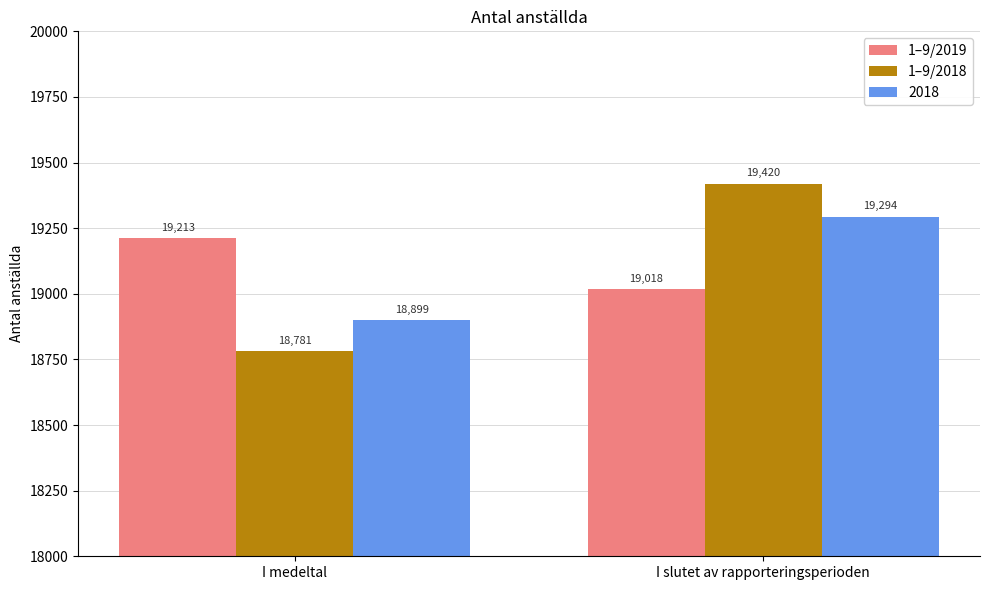

What is the difference between the maximum and minimum values in the 1–9/2019 series?

195